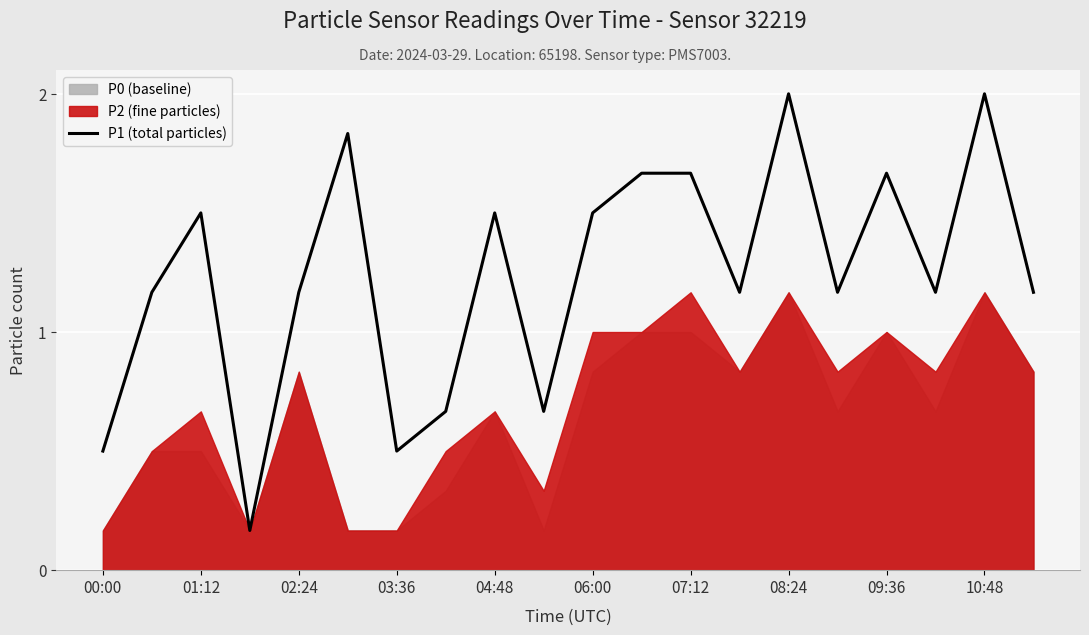

How many points are lower than both their immediate neighbors (excluding endpoints)?

6